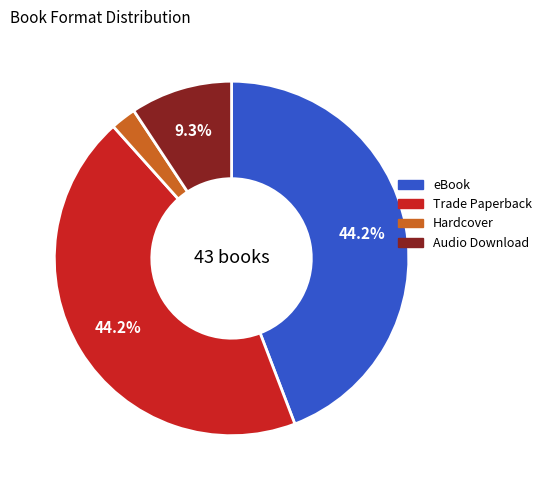

Is the sum of eBook and Trade Paperback greater than half?

Yes